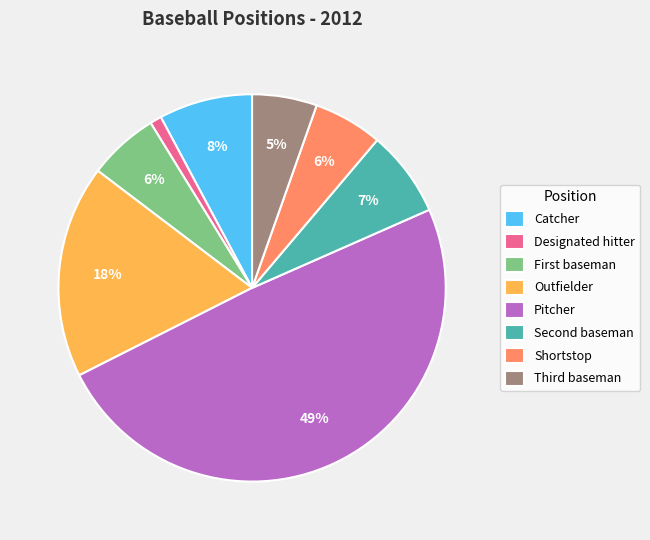

Which slice is the smallest?

Designated hitter